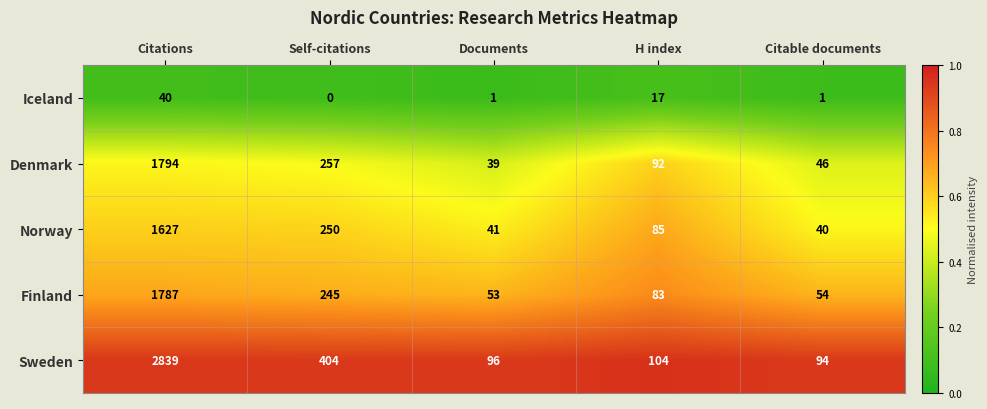

What is the minimum value shown in the chart?

0